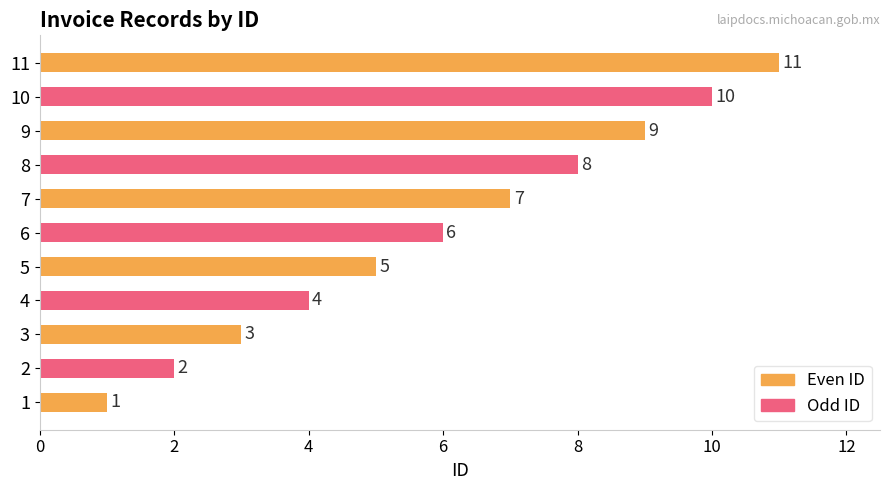

How many series are shown in this chart?

1